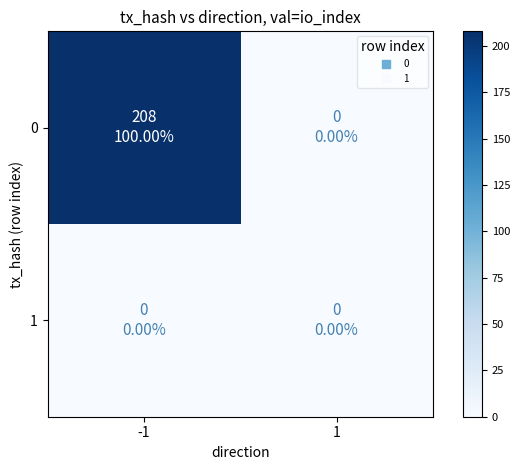

At how many categories does at least one series exceed 9?

1